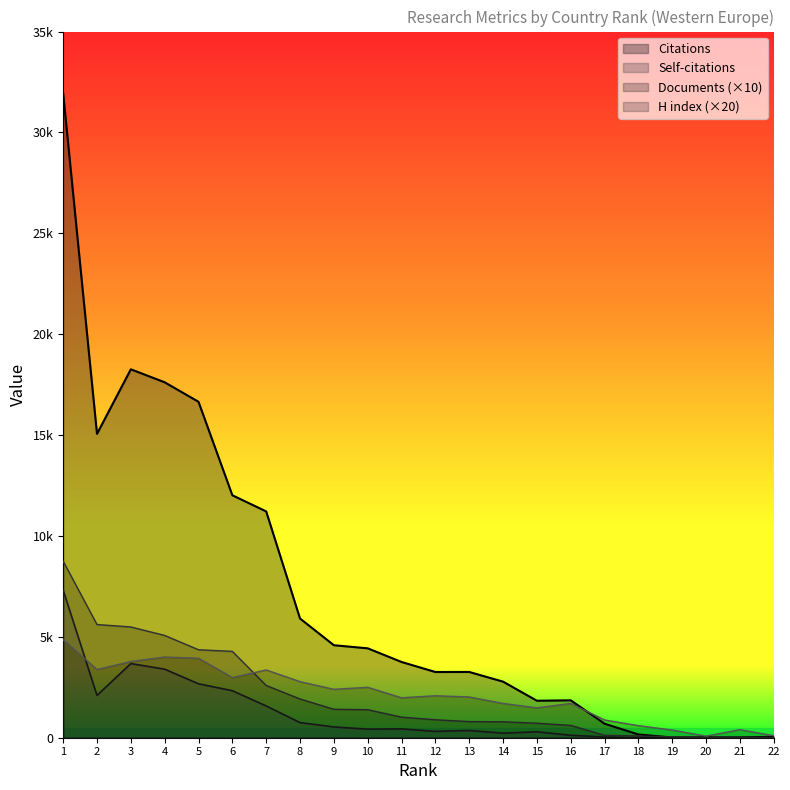

Which category has the highest value in the Citations series?

1